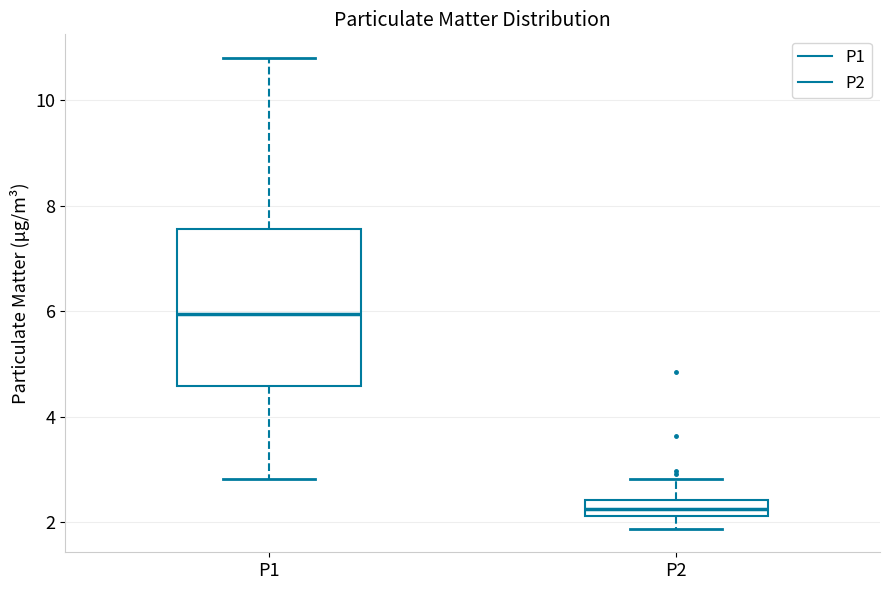

Where does the median line of the box for P1 sit on the y-axis? The values are not printed on the chart, so give them approximately, as read against the axis.

6.0